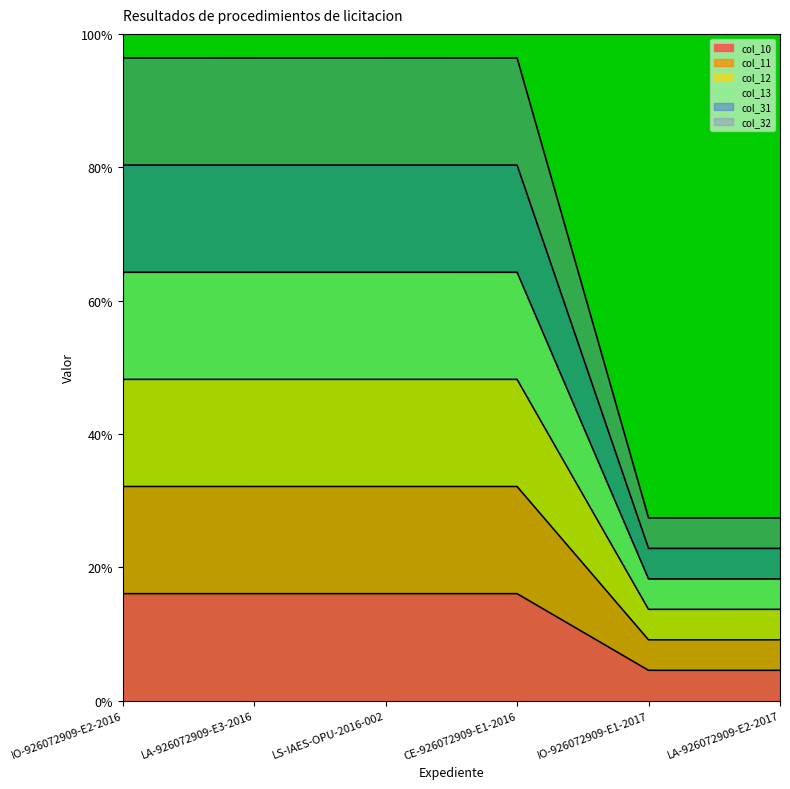

What is the maximum value shown in the chart?

96.4